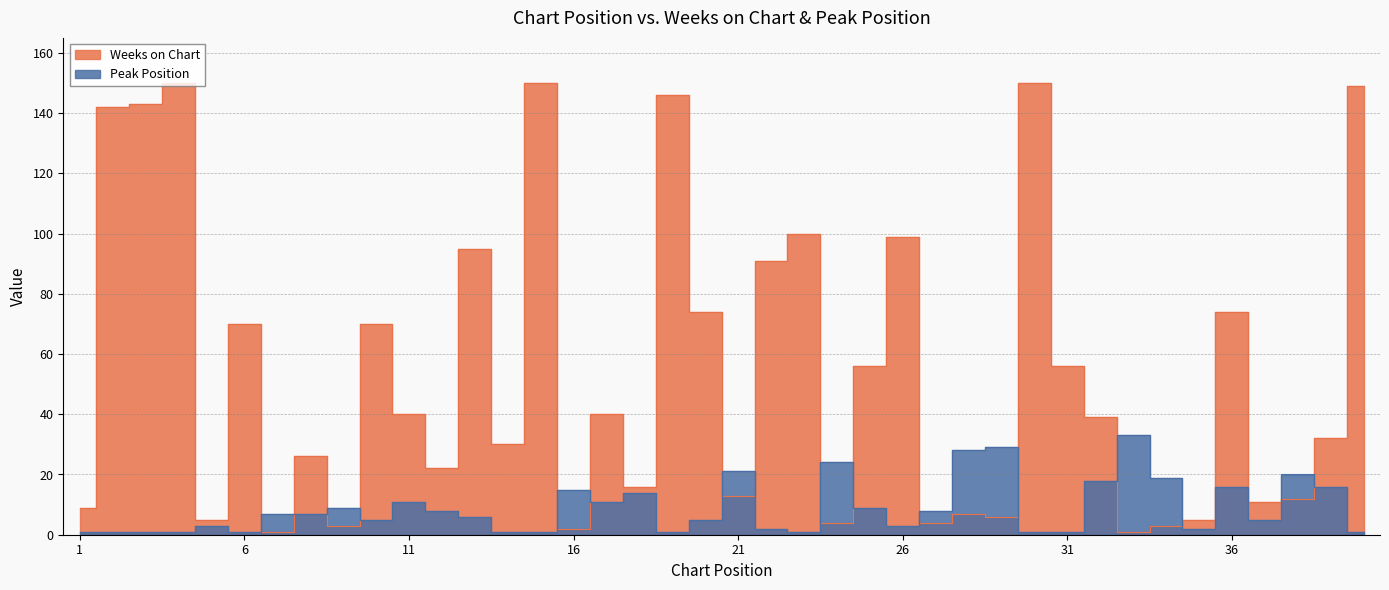

The value of Peak Position at 5 is 2. True or false?

False